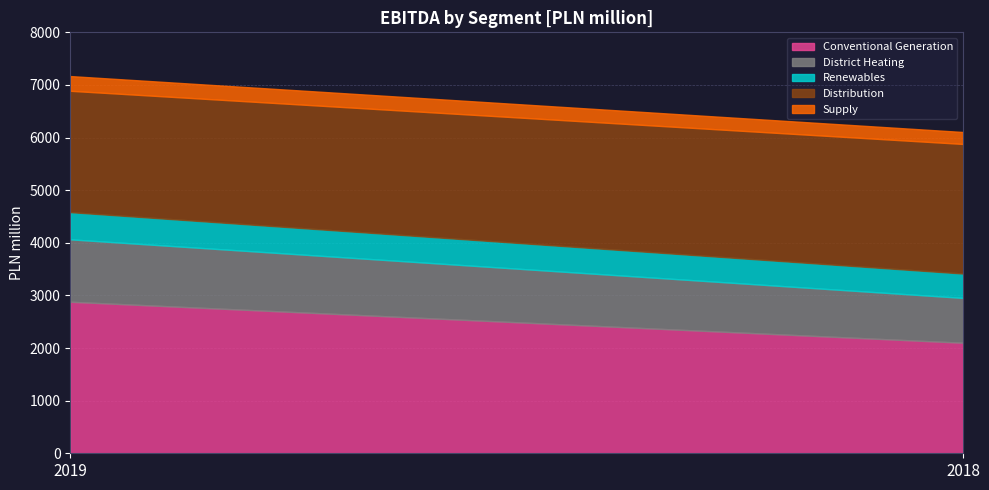

What is the spread (max minus min) of values at 2019?

2600